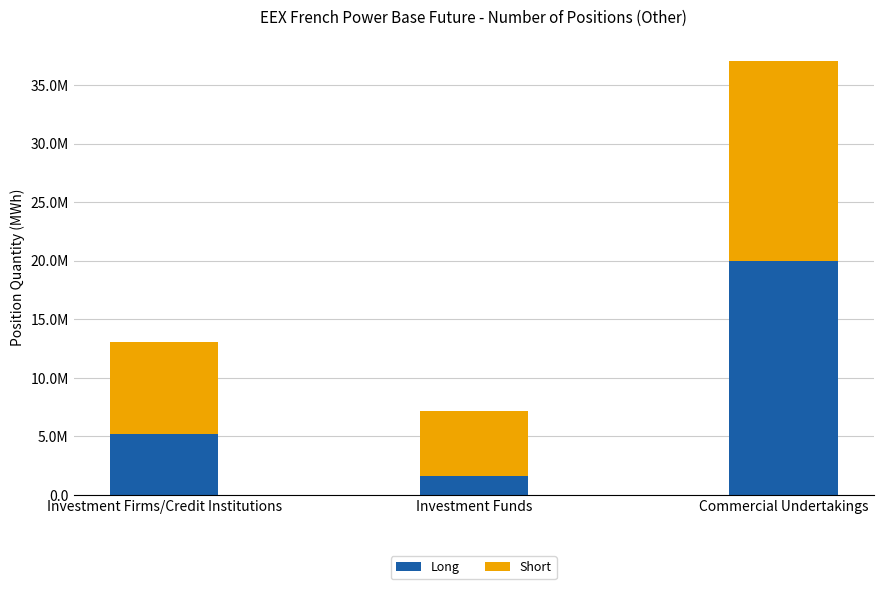

What are all the series names shown in the legend?

Long, Short